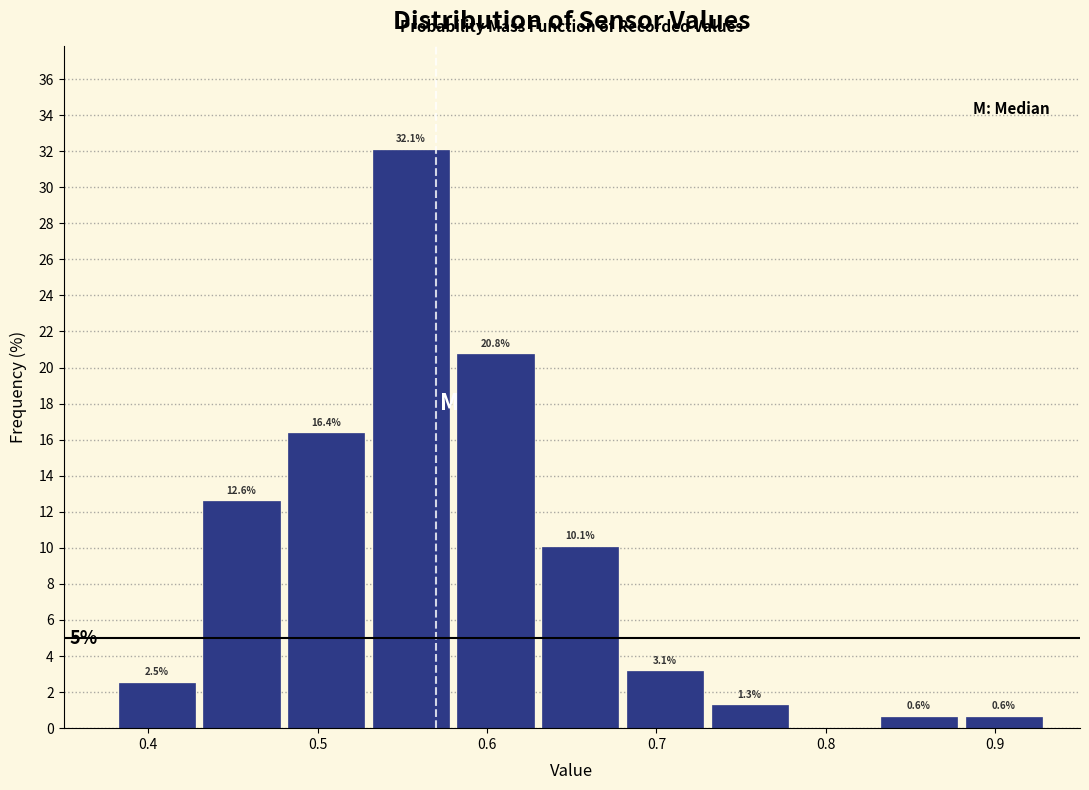

Over which range of the x-axis is the bar tallest?

0.53 to 0.58